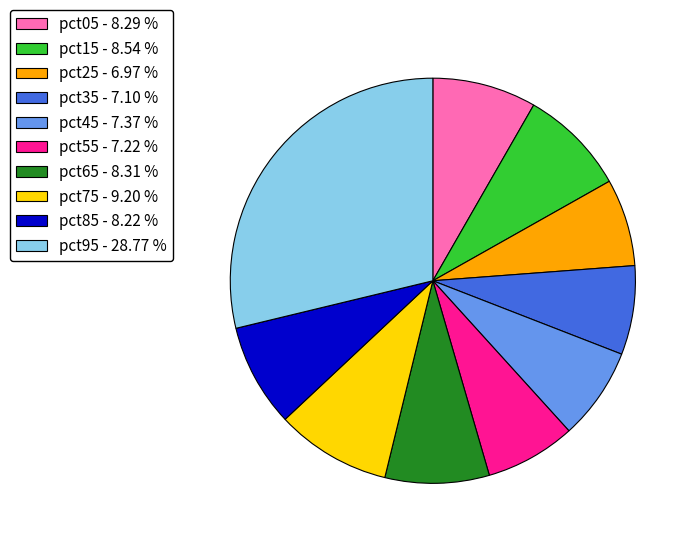

Combined, do pct15 - 8.54 % and pct55 - 7.22 % account for over 50%?

No